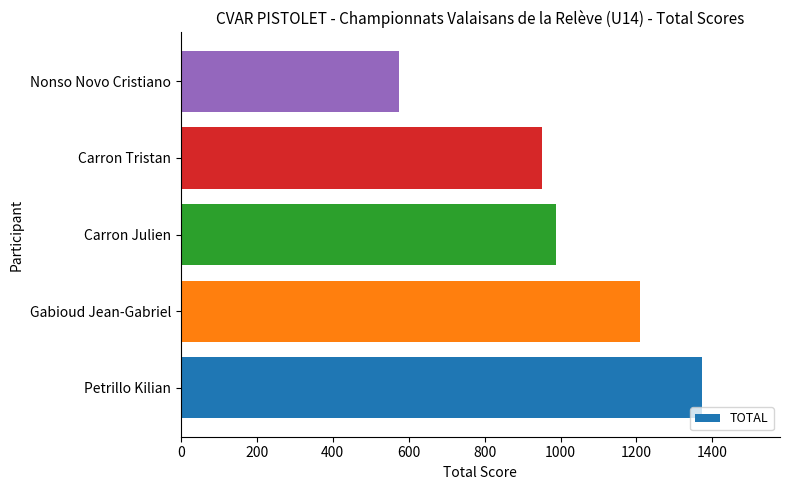

Reading bottom to top, transcribe all the data shown in this chart.

Petrillo Kilian=1372	Gabioud Jean-Gabriel=1210	Carron Julien=987	Carron Tristan=950	Nonso Novo Cristiano=576